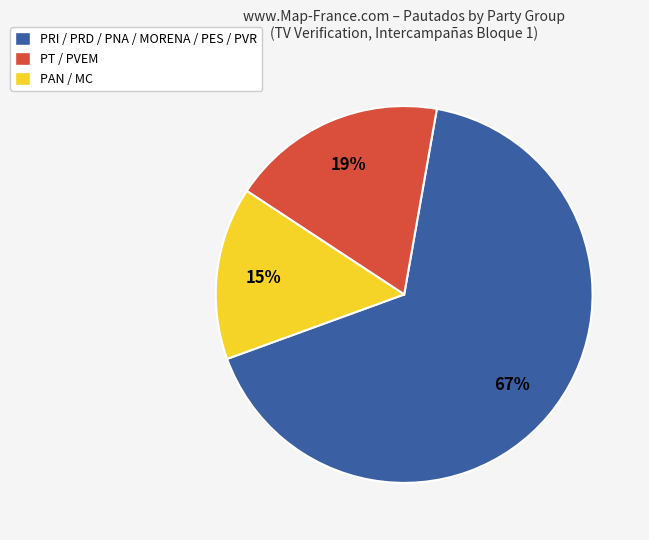

What percentage is the PAN / MC slice, to the nearest percent?

15%